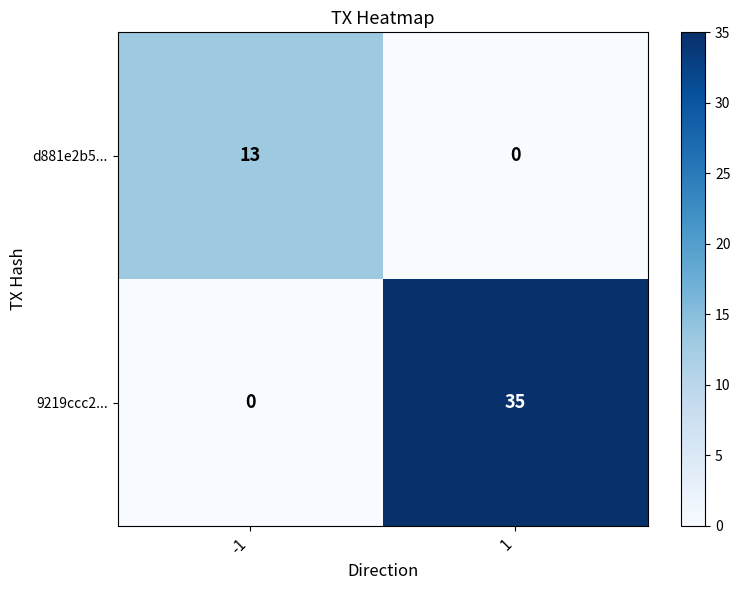

Count the number of categories in the chart.

2